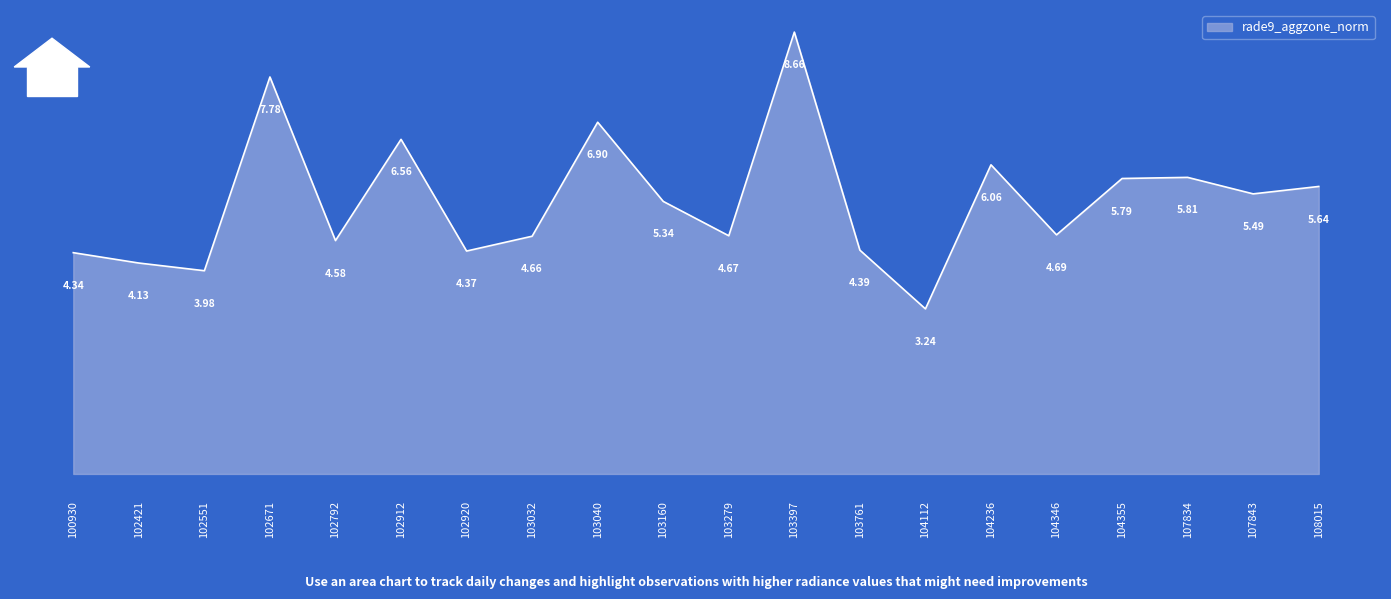

Which label corresponds to the smallest value in the chart?

104112